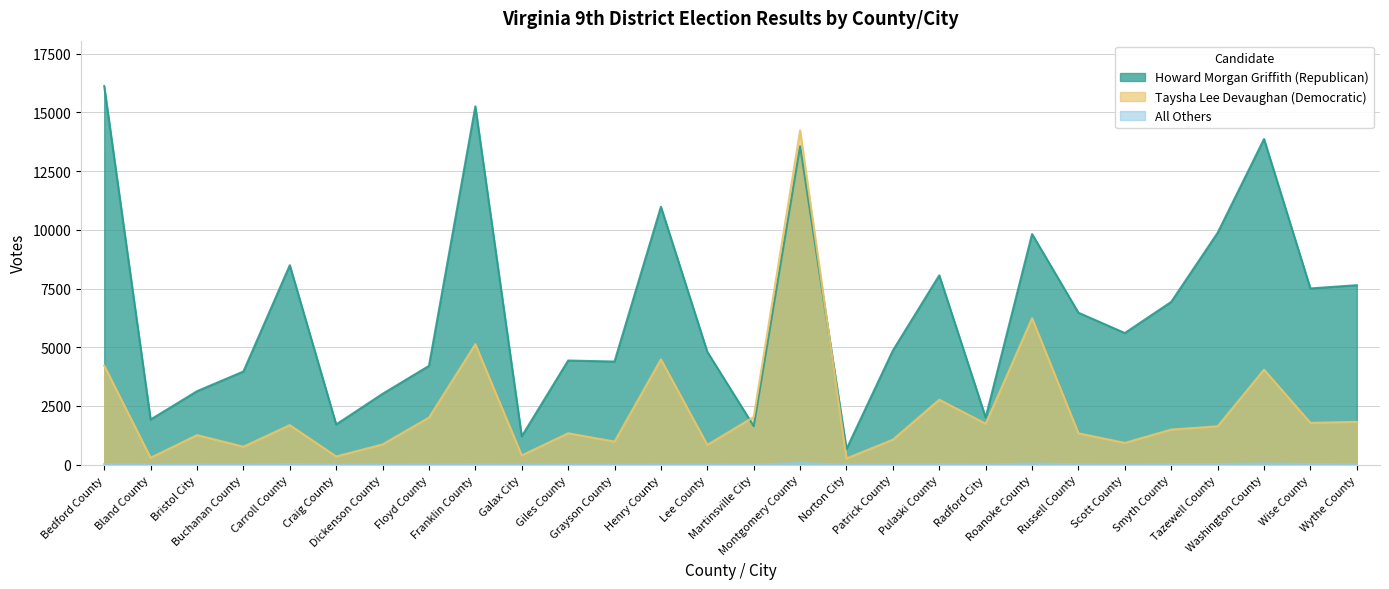

Rank the series by their average value, from lowest to highest.

All Others, Taysha Lee Devaughan (Democratic), Howard Morgan Griffith (Republican)